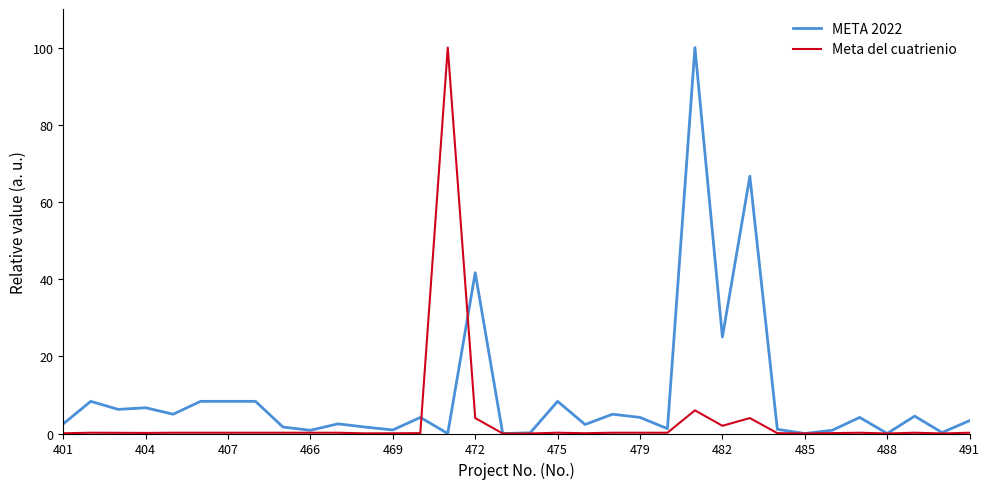

Which series has the largest total across all categories?

META 2022